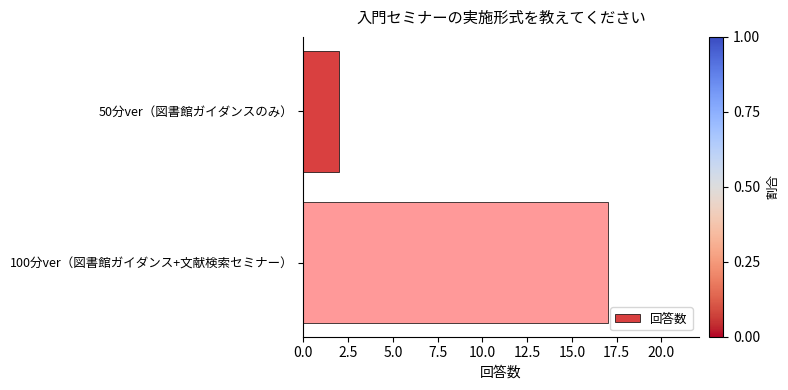

What is the maximum value shown in the chart?

17